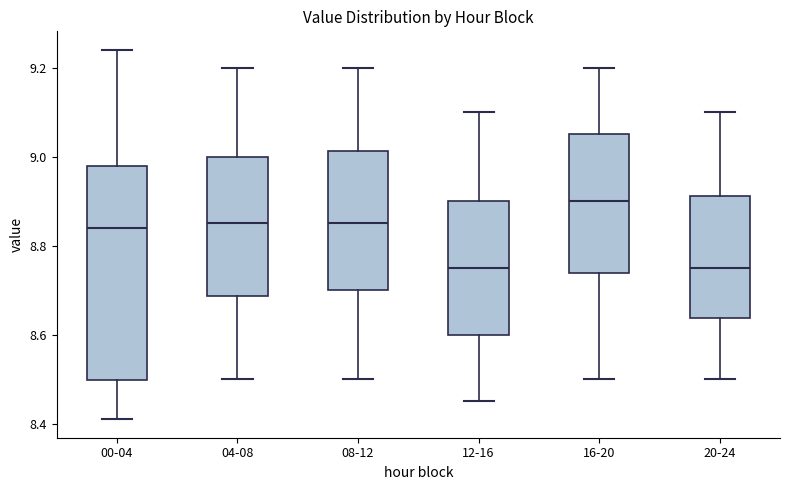

Where is the upper edge of the box for 04-08 on the y-axis? The values are not printed on the chart, so give them approximately, as read against the axis.

9.00